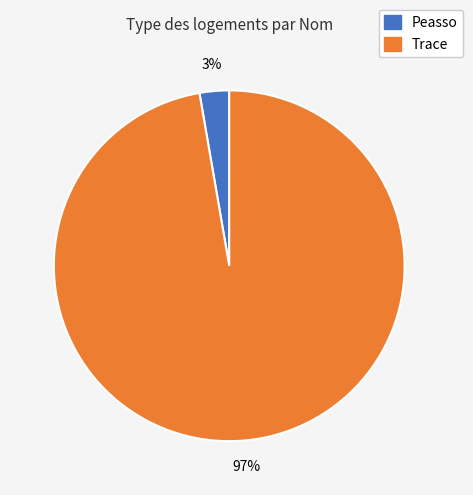

Which category has the smallest portion of the pie?

Peasso